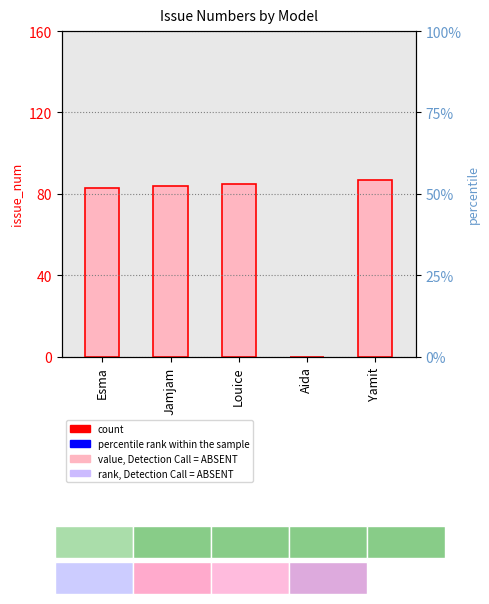

What is the change in value from Jamjam to Louice?

+1